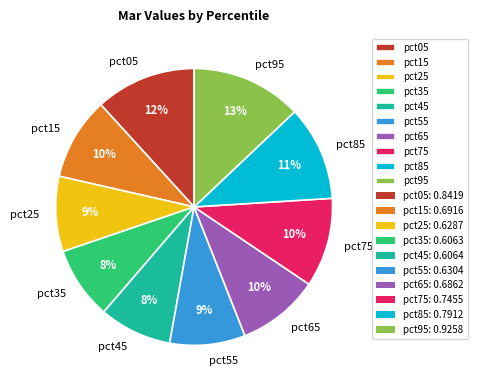

To the nearest percent, what portion does pct65 represent?

10%